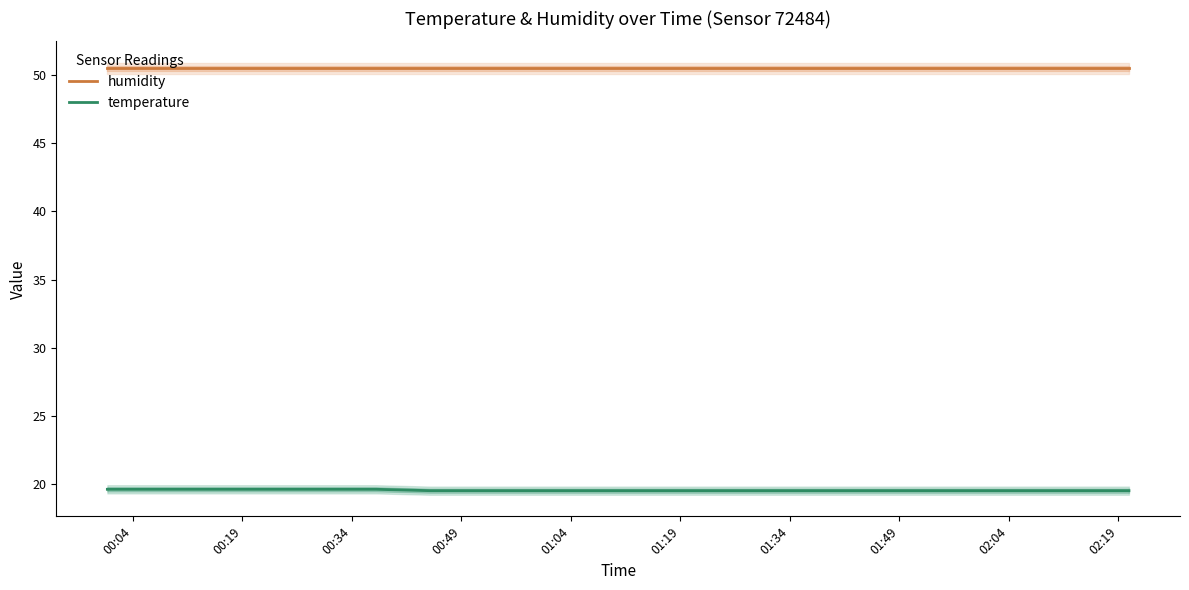

Rank the series by their maximum value, from lowest to highest.

temperature, humidity